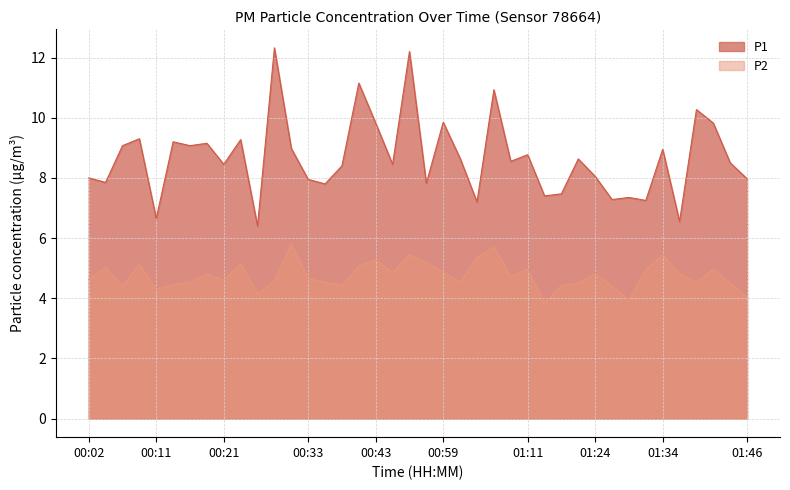

Reading left to right, transcribe all the data shown in this chart.

P1: 00:02=8.0	00:04=7.8	00:07=9.1	00:09=9.3	00:11=6.7	00:14=9.2	00:16=9.1	00:19=9.2	00:21=8.4	00:24=9.3	00:26=6.4	00:29=12.3	00:31=9.0	00:33=8.0	00:36=7.8	00:38=8.4	00:41=11.2	00:43=9.8	00:51=8.4	00:54=12.2	00:56=7.8	00:59=9.8	01:01=8.7	01:04=7.2	01:06=10.9	01:09=8.6	01:11=8.8	01:14=7.4	01:16=7.5	01:19=8.6	01:24=8.1	01:26=7.3	01:29=7.3	01:31=7.2	01:34=8.9	01:36=6.5	01:39=10.3	01:41=9.8	01:44=8.5	01:46=8.0
P2: 00:02=4.6	00:04=5.0	00:07=4.4	00:09=5.1	00:11=4.3	00:14=4.5	00:16=4.5	00:19=4.8	00:21=4.6	00:24=5.2	00:26=4.2	00:29=4.6	00:31=5.8	00:33=4.7	00:36=4.5	00:38=4.4	00:41=5.1	00:43=5.3	00:51=4.8	00:54=5.5	00:56=5.2	00:59=4.9	01:01=4.5	01:04=5.3	01:06=5.7	01:09=4.7	01:11=5.0	01:14=3.9	01:16=4.4	01:19=4.5	01:24=4.8	01:26=4.4	01:29=4.0	01:31=5.0	01:34=5.5	01:36=4.8	01:39=4.5	01:41=5.0	01:44=4.5	01:46=4.0